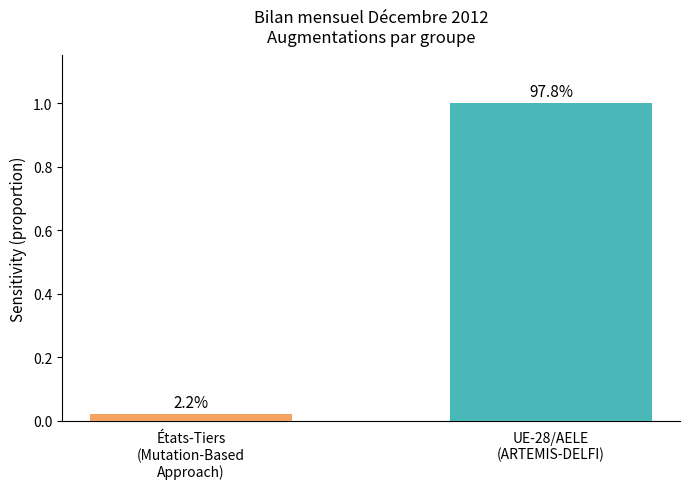

The chart shows a value of 0.0 at États-Tiers
(Mutation-Based
Approach). True or false?

False